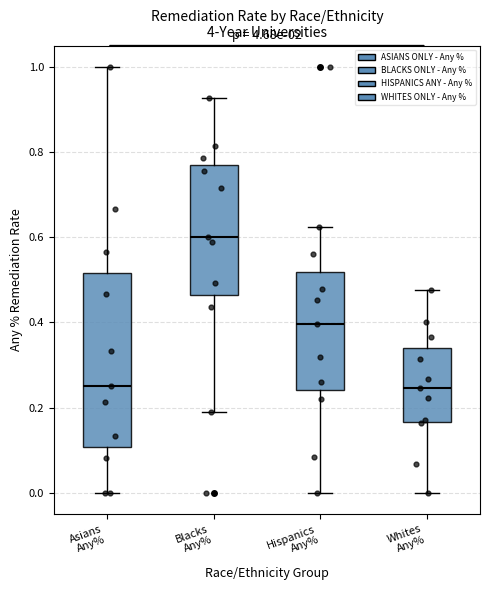

Reading left to right, transcribe this box plot: for each box, give where its median line is, the range the box spans, and where its two whiskers end, as read against the y-axis. The values are not printed on the chart, so give them approximately, as read against the axis.

Asians Any%: median 0.26, box 0.10 to 0.52, whiskers 0.00 to 1.00
Blacks Any%: median 0.60, box 0.46 to 0.78, whiskers 0.20 to 0.92
Hispanics Any%: median 0.40, box 0.24 to 0.52, whiskers 0.00 to 0.62
Whites Any%: median 0.24, box 0.16 to 0.34, whiskers 0.00 to 0.48